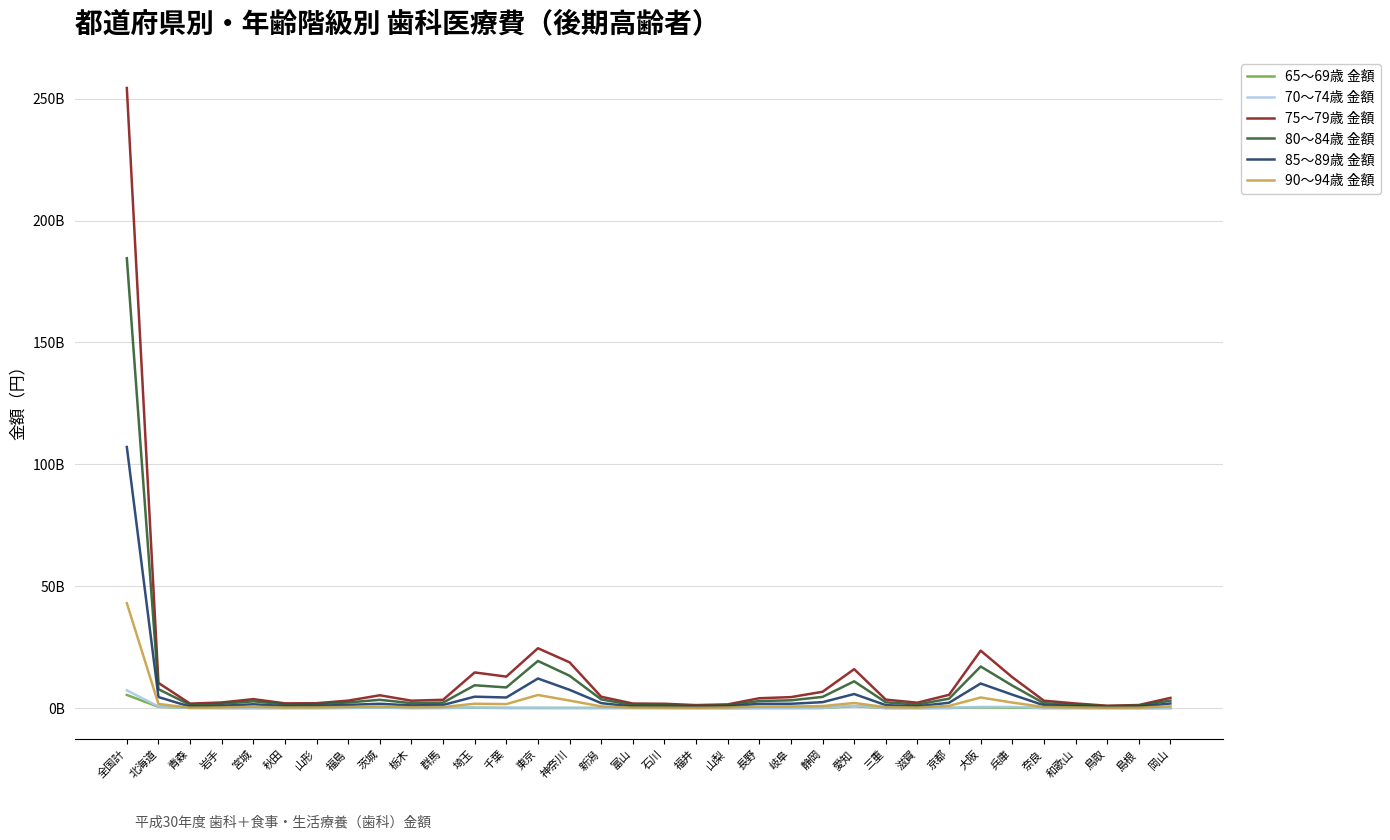

What are all the series names shown in the legend?

65～69歳 金額, 70～74歳 金額, 75～79歳 金額, 80～84歳 金額, 85～89歳 金額, 90～94歳 金額